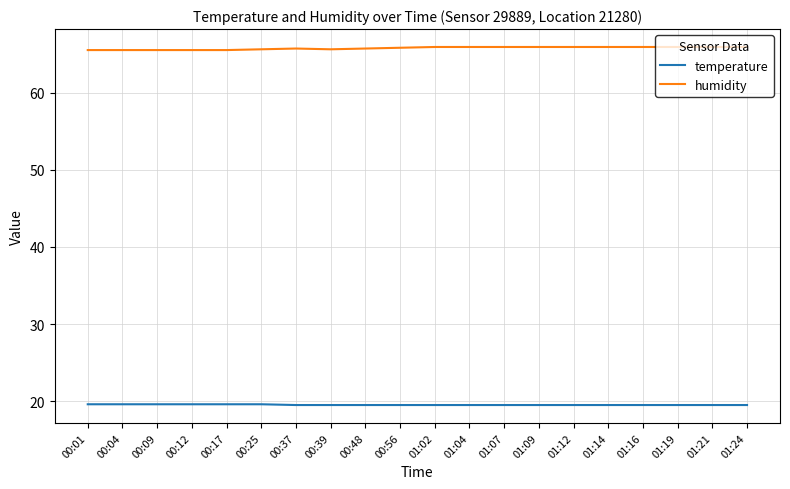

Which series has the largest total across all categories?

humidity